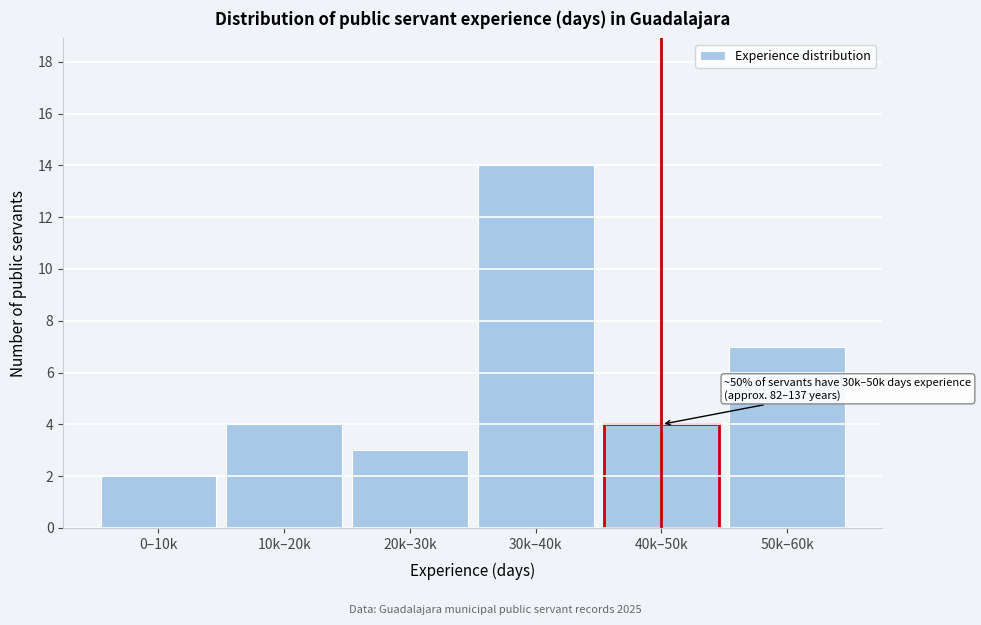

Reading left to right, extract all data points from this chart.

0–10k=2	10k–20k=4	20k–30k=3	30k–40k=14	40k–50k=4	50k–60k=7